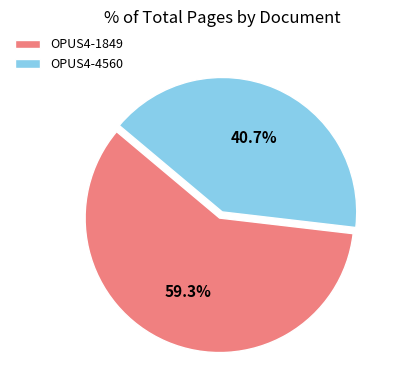

Which has a higher value, OPUS4-1849 or OPUS4-4560?

OPUS4-1849